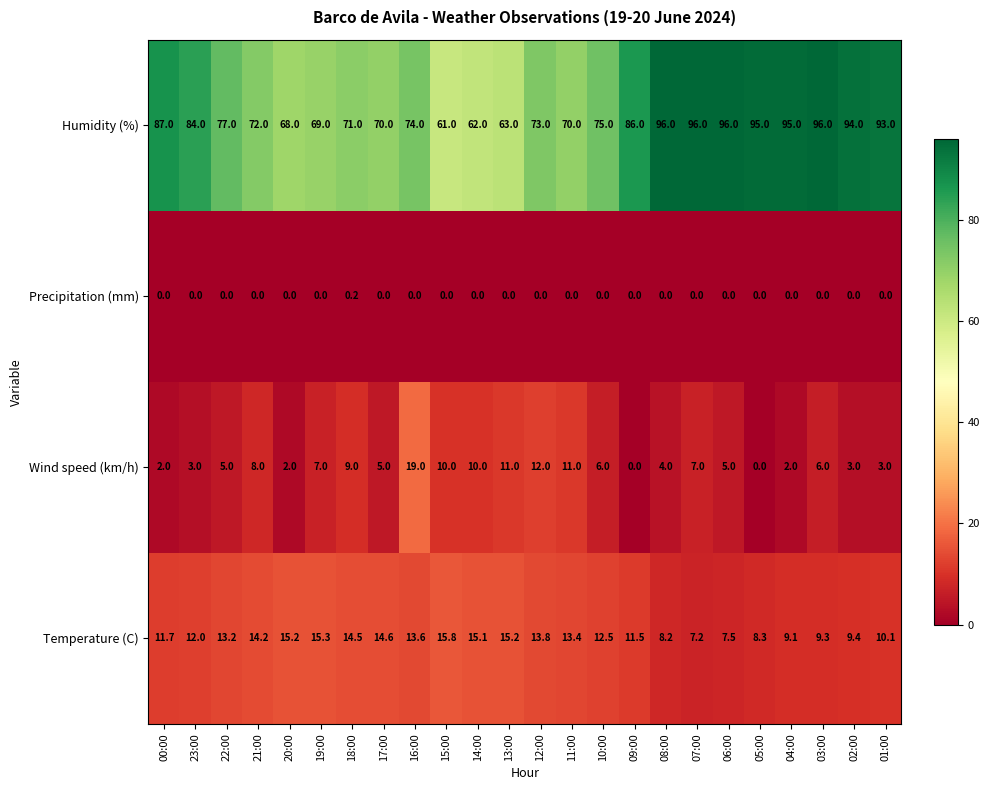

Count the Precipitation (mm) values in the range 0 to 1.

24